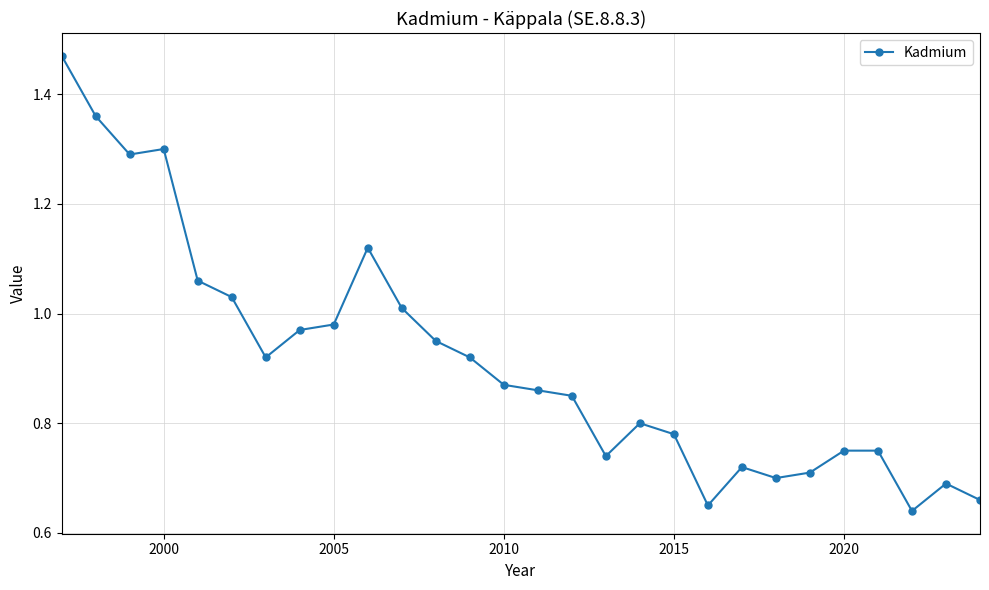

True or false: the data has more than 0 interior local peaks.

True